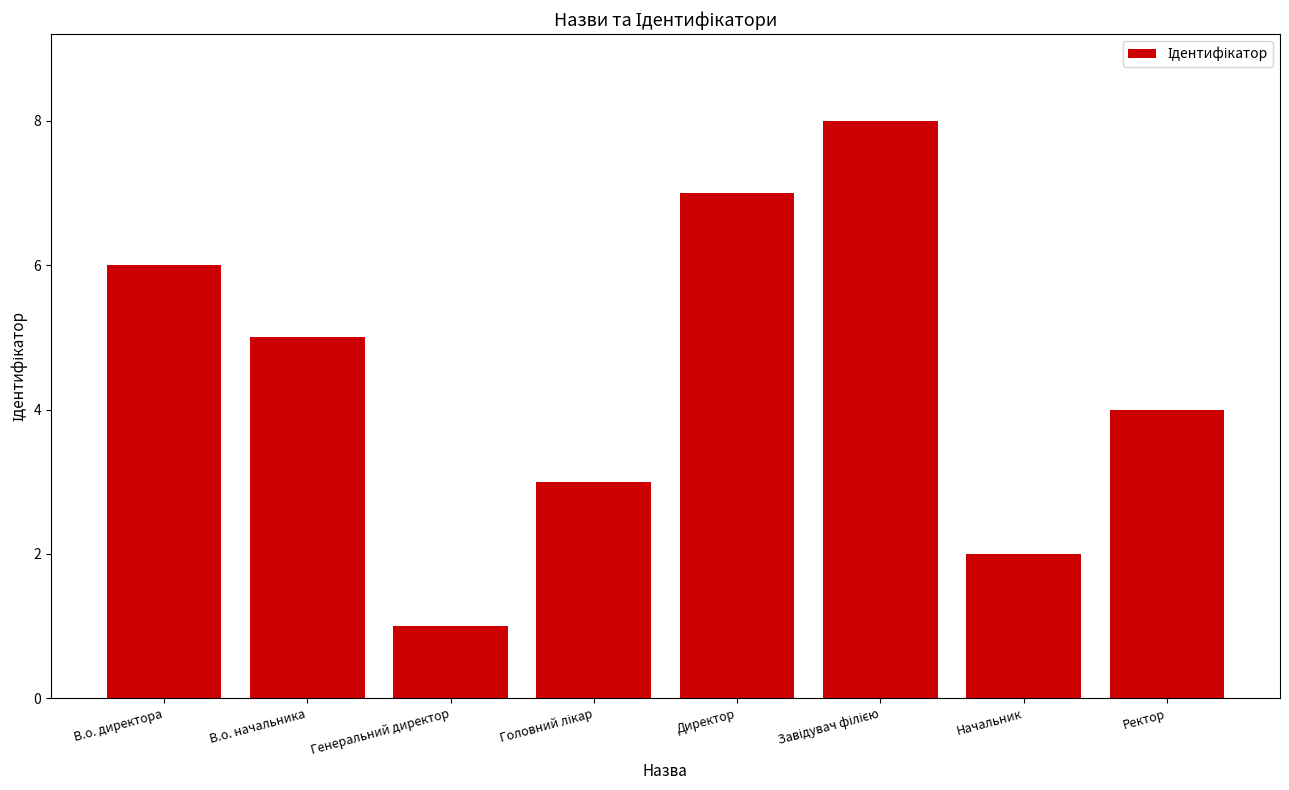

Where is the data nearest to the value 4?

Ректор